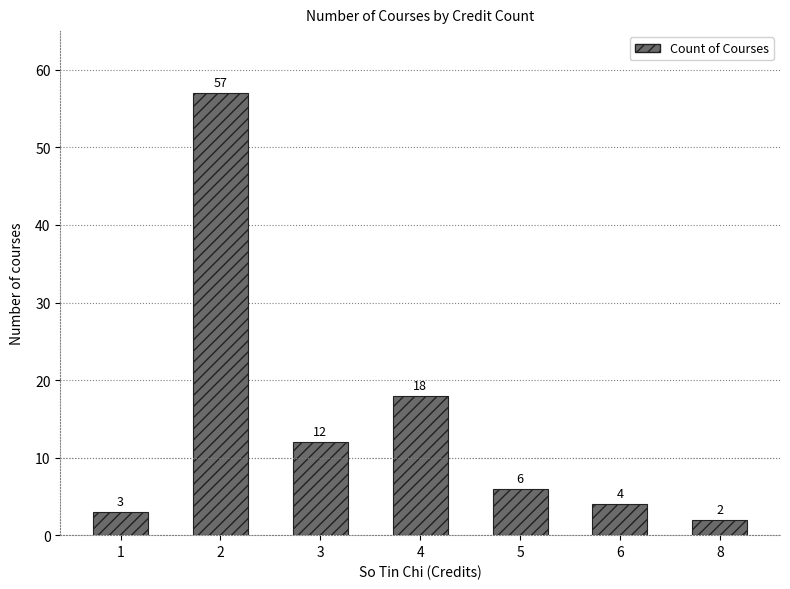

List the labels in order of value, largest first.

2, 4, 3, 5, 6, 1, 8